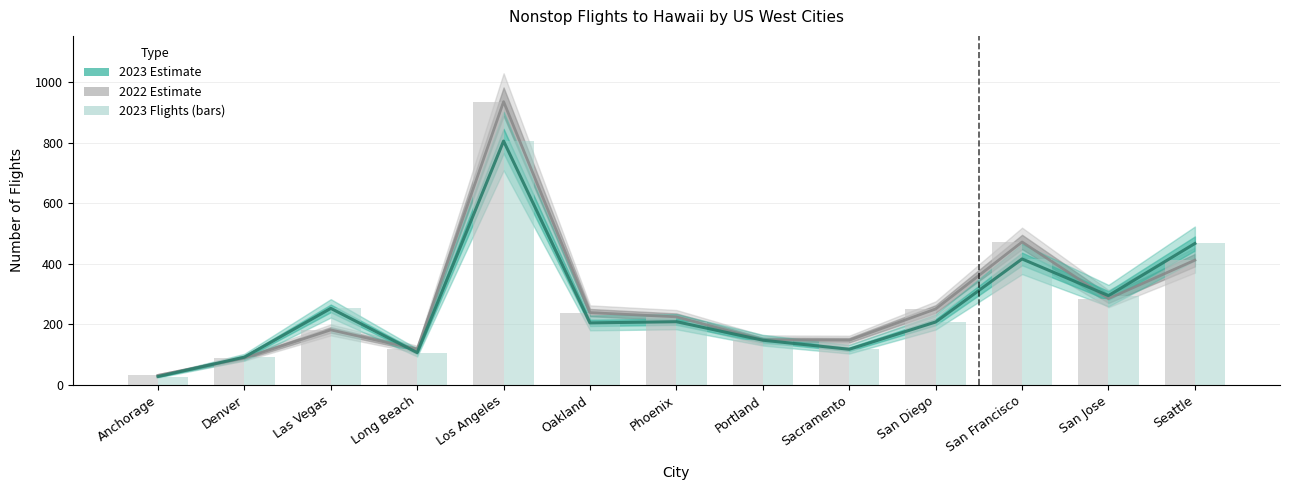

How many distinct data groups are displayed?

4